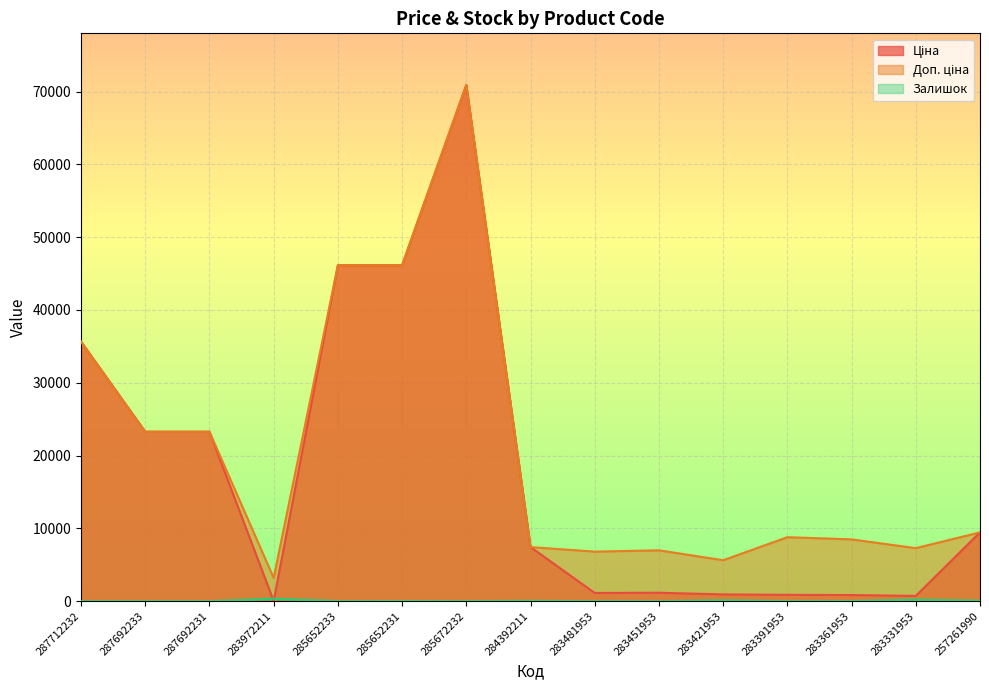

What are all the series names shown in the legend?

Ціна, Доп. ціна, Залишок